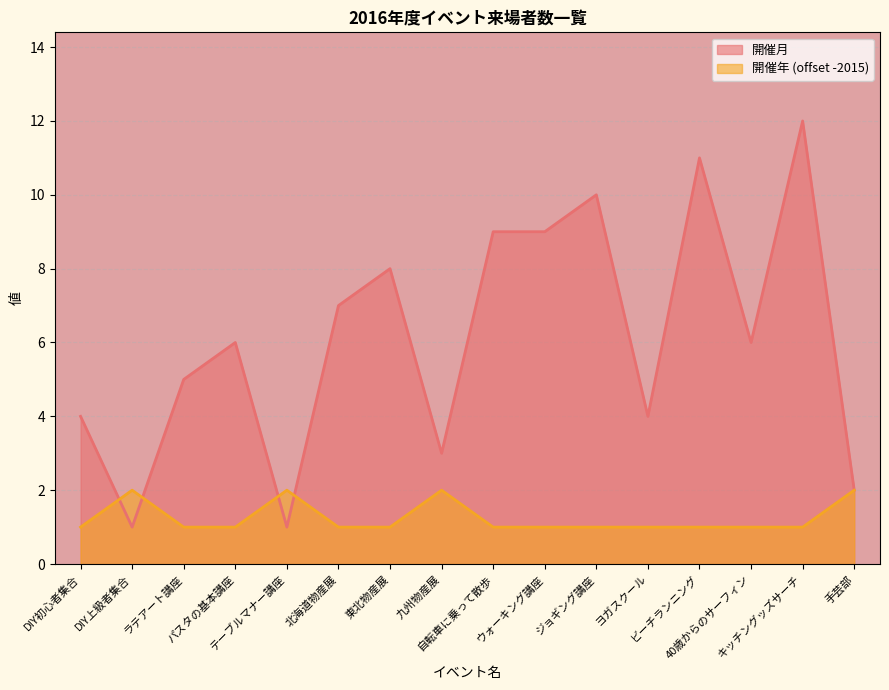

Is it true that 開催年 equals 1 at ビーチランニング?

True